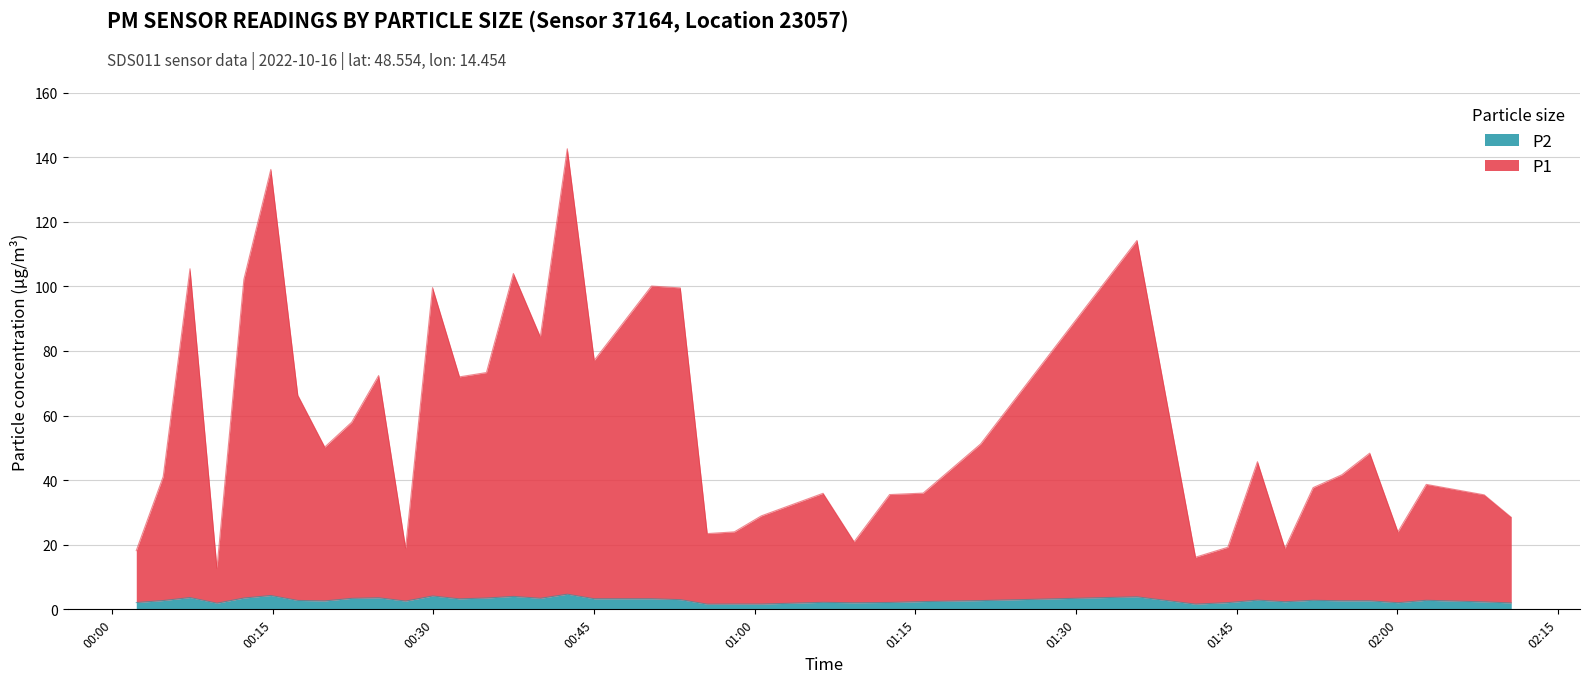

How many interior local valleys does the P2 series have?

10